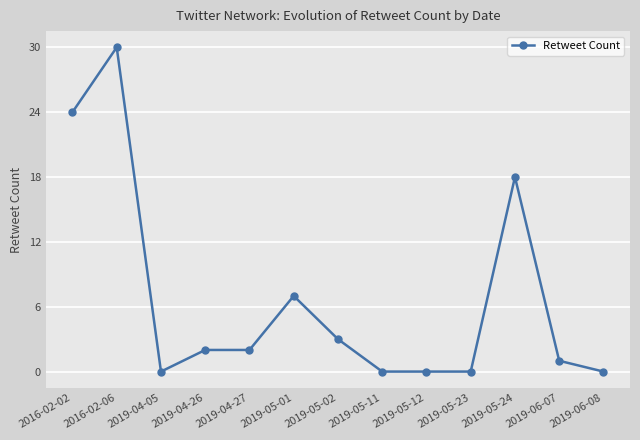

How many distinct data groups are displayed?

1